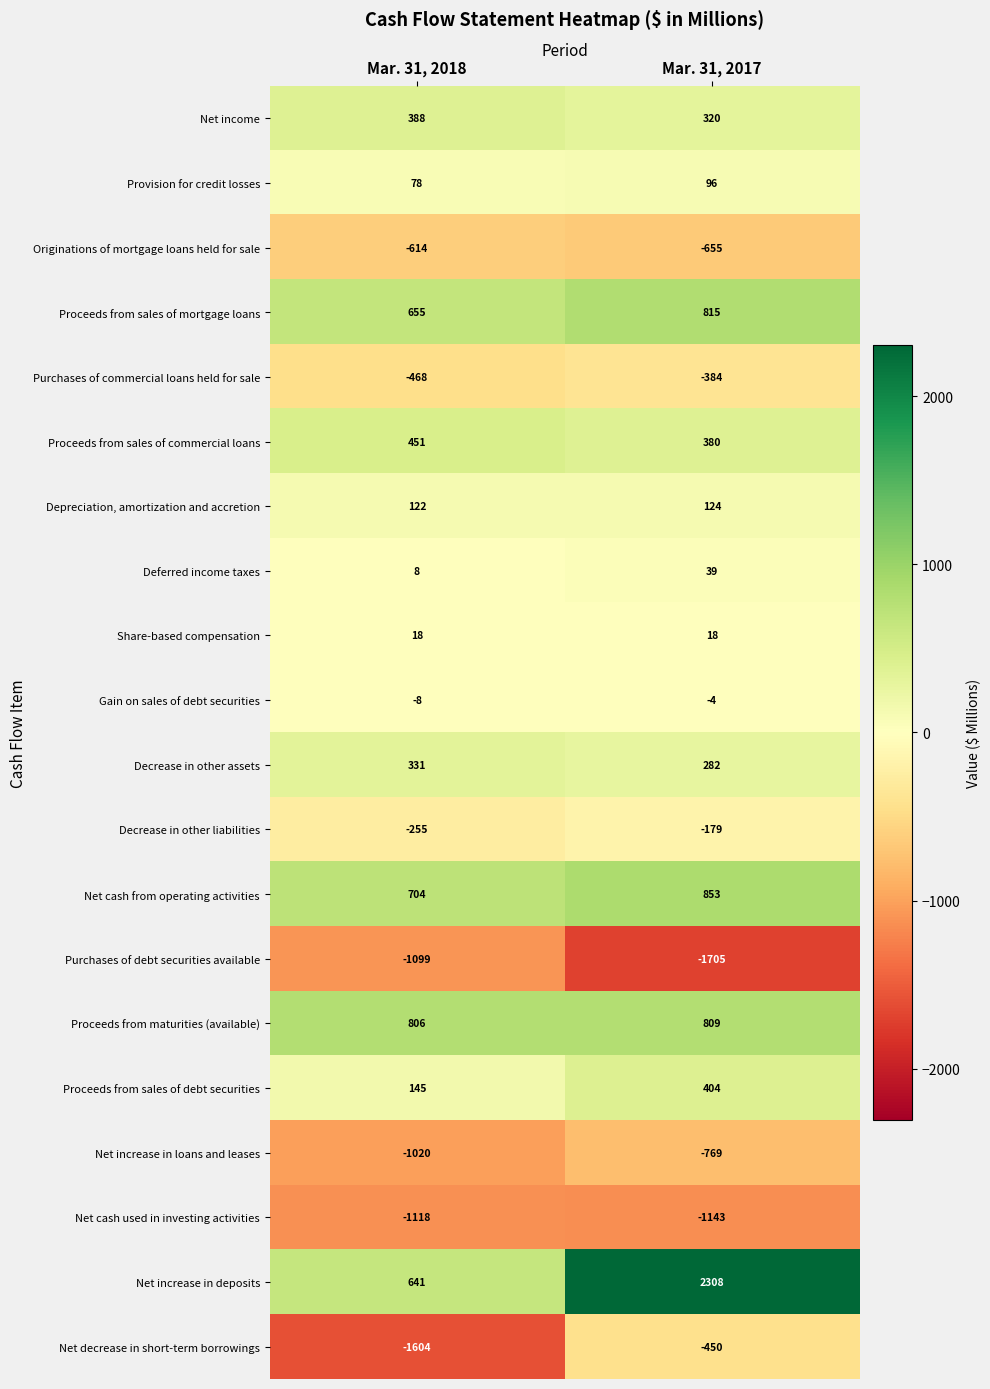

True or false: Provision for credit losses has a value of 78 at Mar. 31, 2018.

True